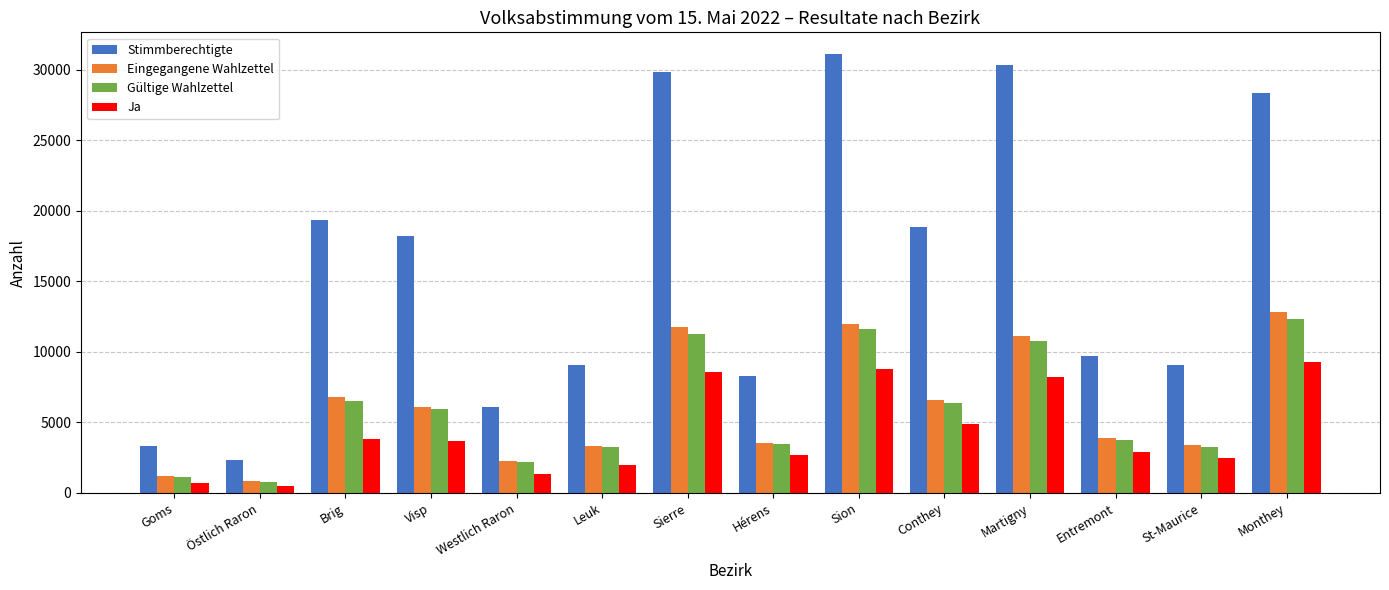

Which series has the largest total across all categories?

Stimmberechtigte